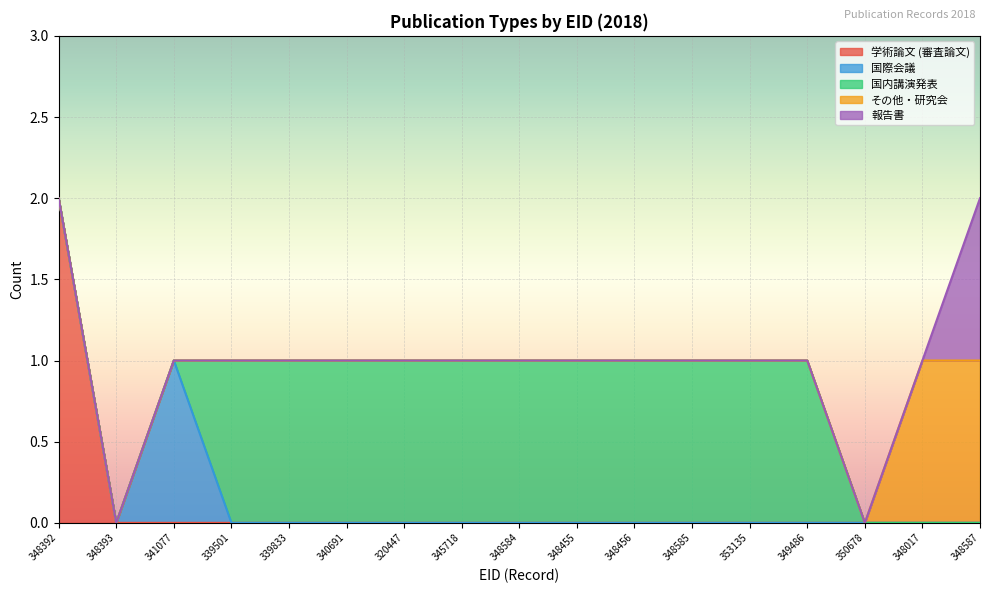

True or false: その他・研究会 has a value of -1 at 339833.

False